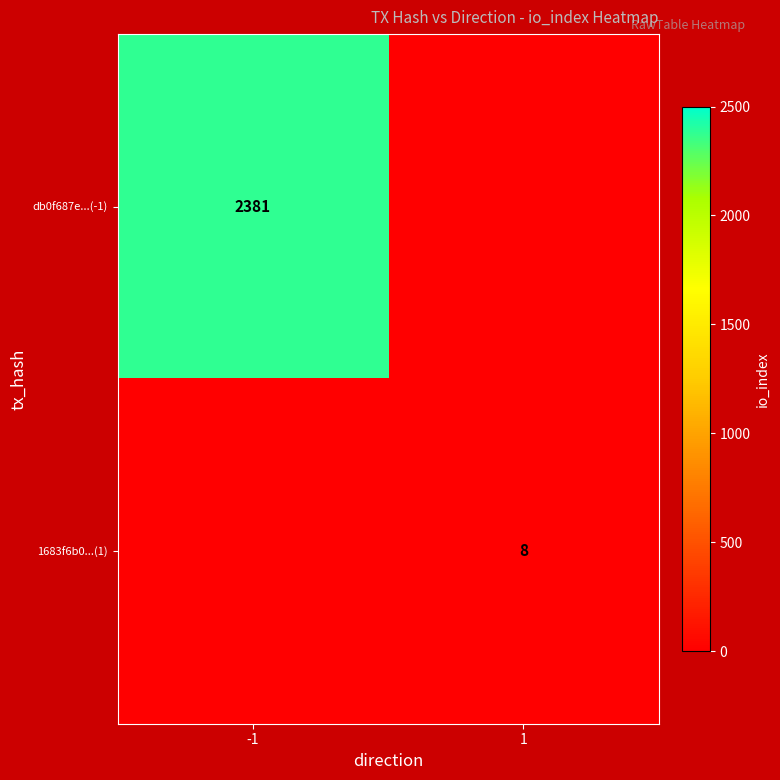

Between -1 and 1, which is larger?

-1